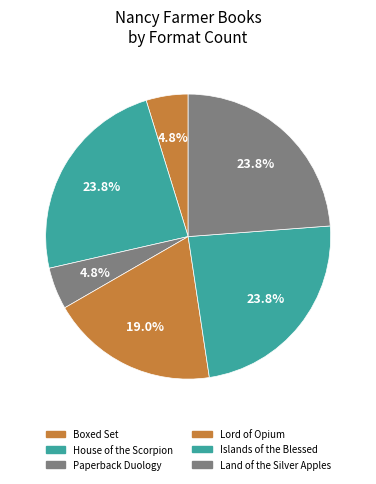

Is there any slice that represents more than half of the pie?

No